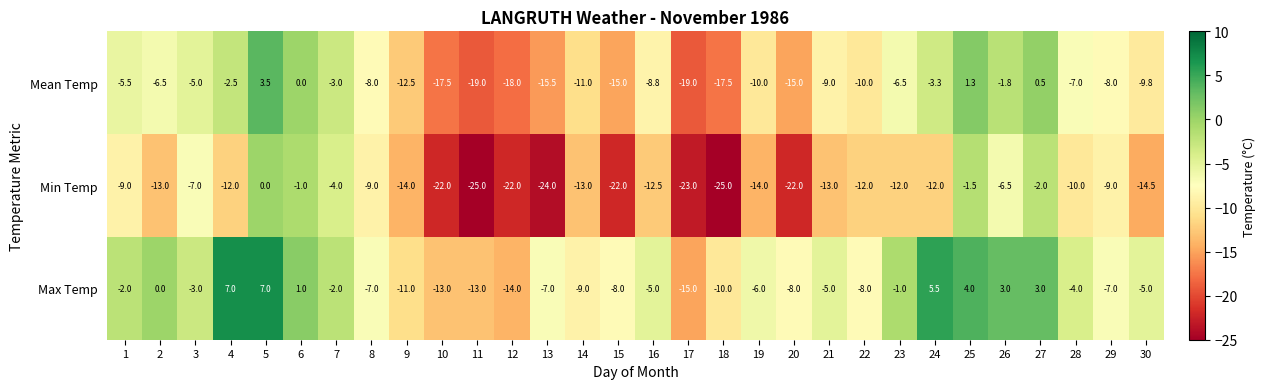

Rank the series at 3 from highest to lowest value.

Max Temp, Mean Temp, Min Temp